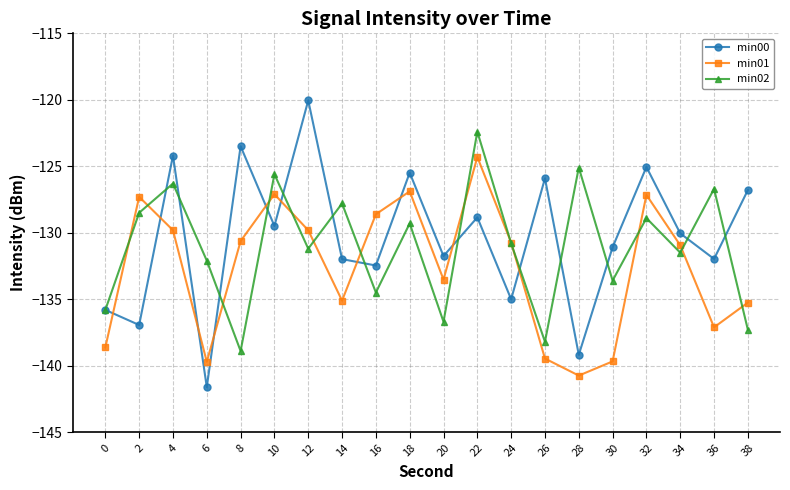

The min01 series shows -139.7 at 6. True or false?

True